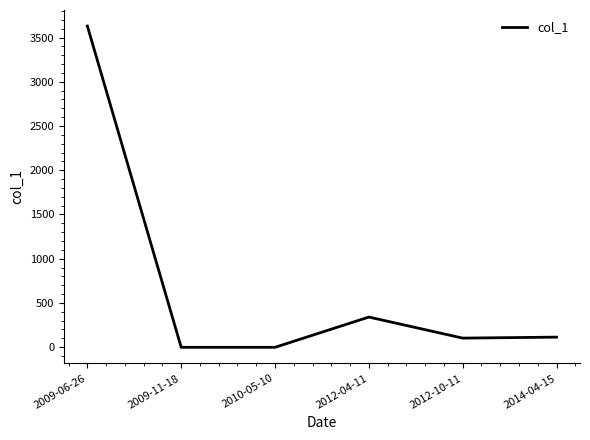

How many lines are shown in the chart?

1